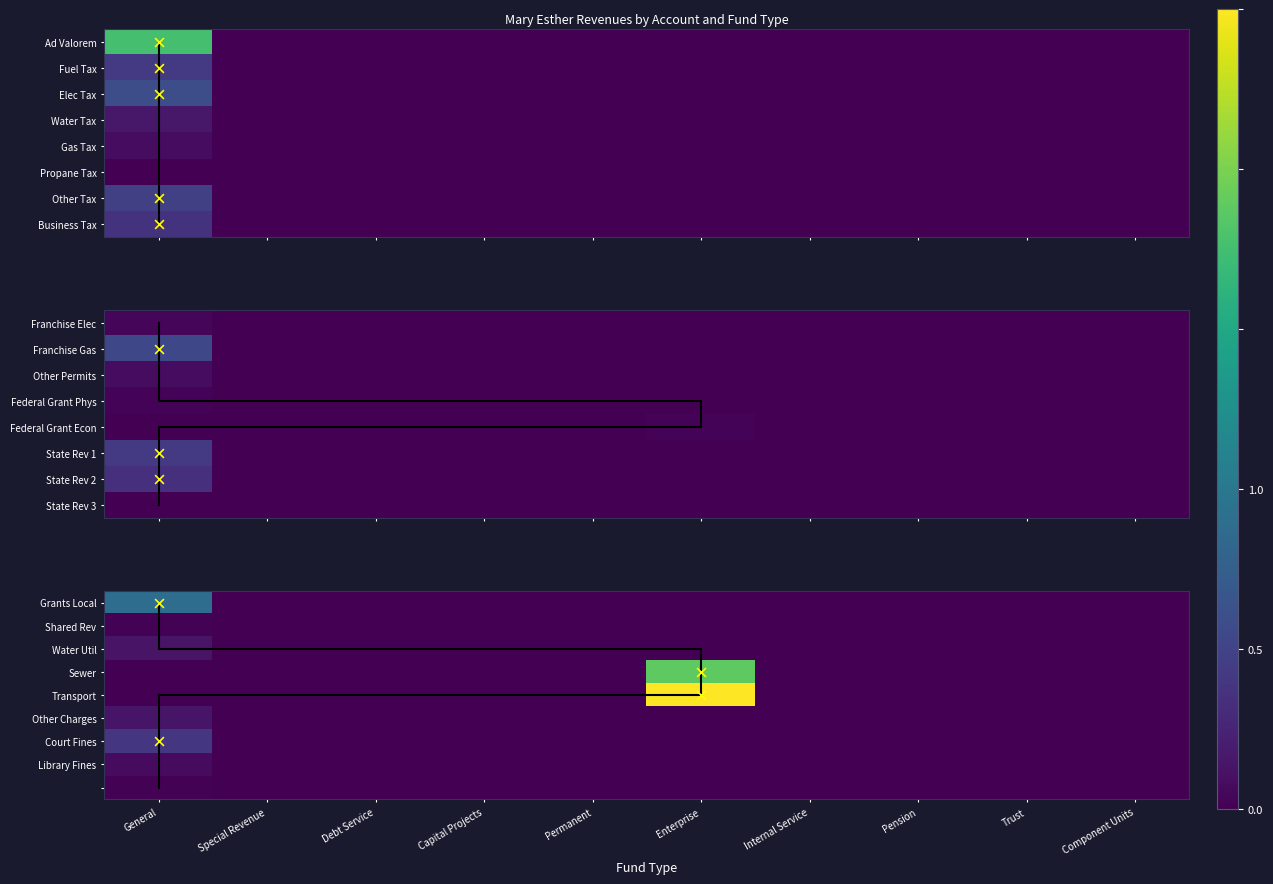

The Utility Service Tax - Other series shows 0 at Enterprise. True or false?

True